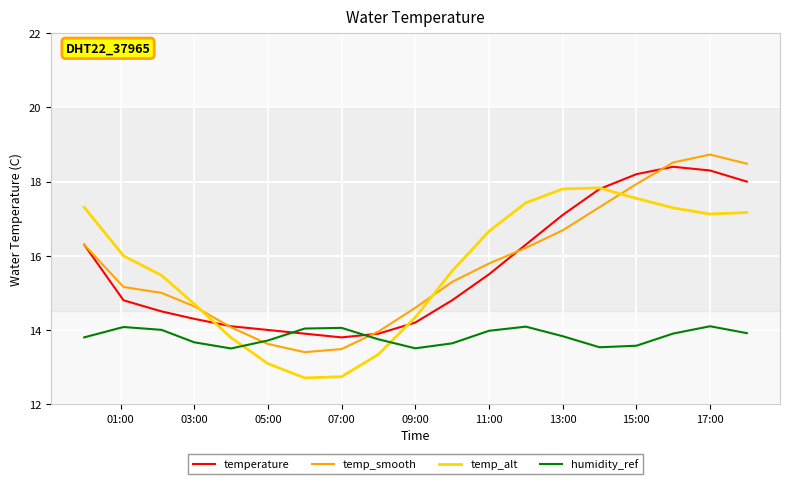

What is the average value of the temperature series?

15.7